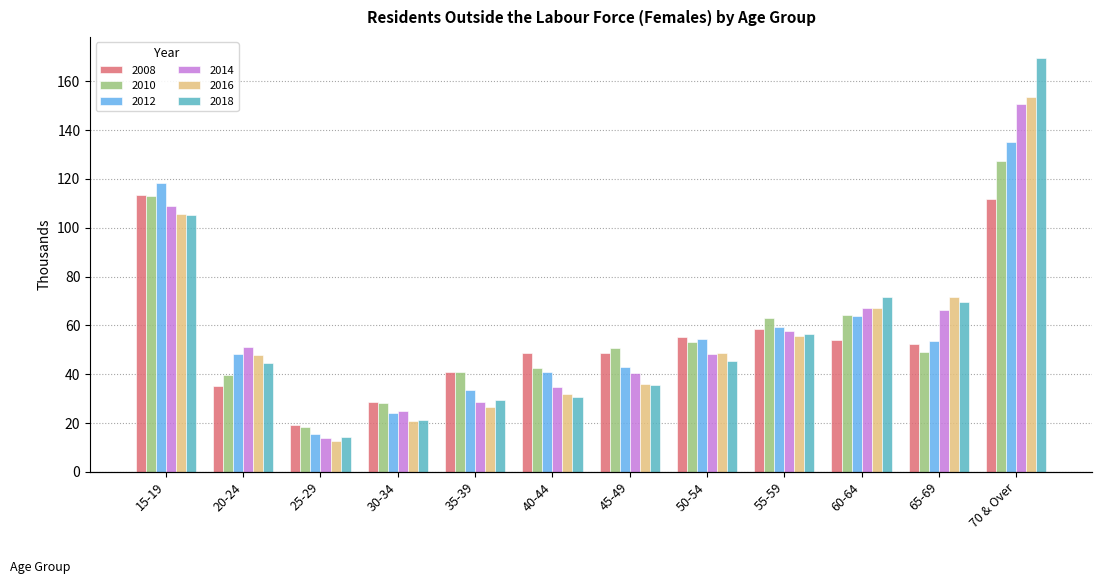

Reading left to right, list all the values displayed in this chart.

2008: 15-19=113.3	20-24=35.1	25-29=19.1	30-34=28.8	35-39=41.0	40-44=48.5	45-49=48.8	50-54=55.2	55-59=58.6	60-64=54.0	65-69=52.3	70 & Over=111.6
2010: 15-19=113.0	20-24=39.7	25-29=18.3	30-34=28.4	35-39=41.1	40-44=42.4	45-49=50.9	50-54=53.3	55-59=63.1	60-64=64.2	65-69=48.9	70 & Over=127.5
2012: 15-19=118.2	20-24=48.3	25-29=15.7	30-34=24.3	35-39=33.6	40-44=41.0	45-49=43.0	50-54=54.6	55-59=59.4	60-64=64.0	65-69=53.7	70 & Over=135.0
2014: 15-19=108.9	20-24=51.2	25-29=14.0	30-34=24.8	35-39=28.5	40-44=34.8	45-49=40.6	50-54=48.2	55-59=57.8	60-64=67.3	65-69=66.4	70 & Over=150.8
2016: 15-19=105.7	20-24=47.7	25-29=12.6	30-34=21.0	35-39=26.6	40-44=31.8	45-49=35.8	50-54=48.5	55-59=55.8	60-64=67.2	65-69=71.7	70 & Over=153.4
2018: 15-19=105.2	20-24=44.6	25-29=14.1	30-34=21.1	35-39=29.5	40-44=30.8	45-49=35.5	50-54=45.6	55-59=56.5	60-64=71.5	65-69=69.4	70 & Over=169.7